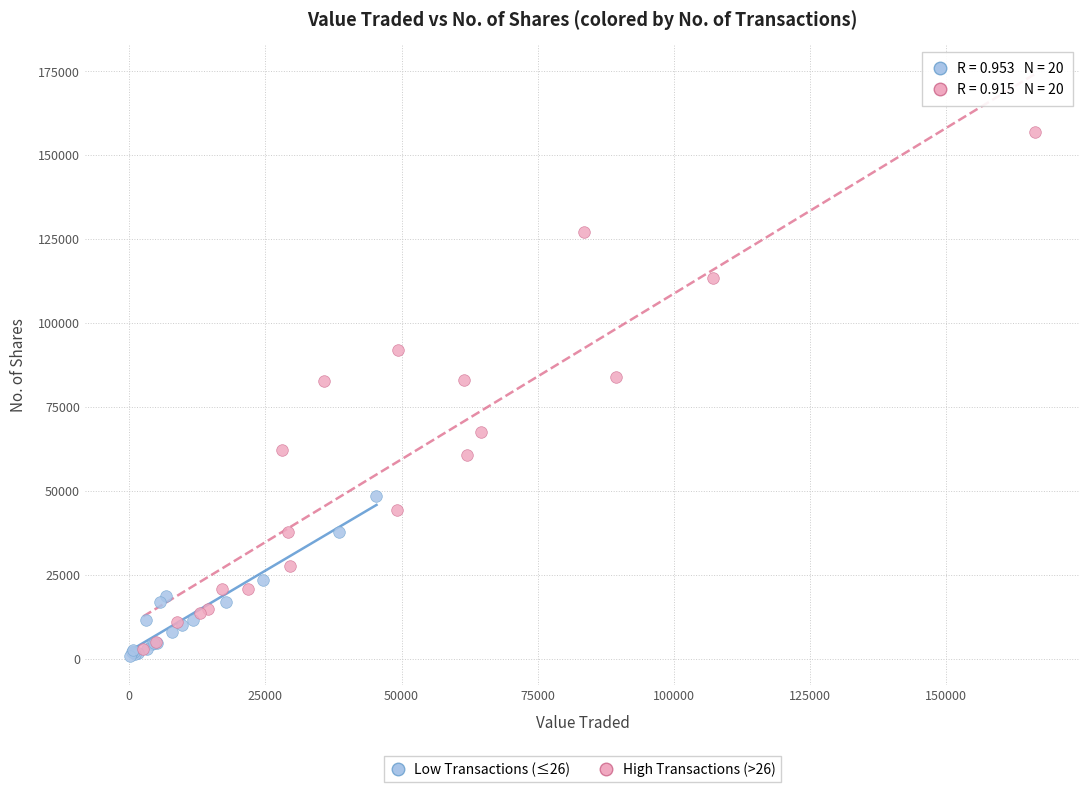

Which series has the widest spread of Y values?

High Transactions (>26)